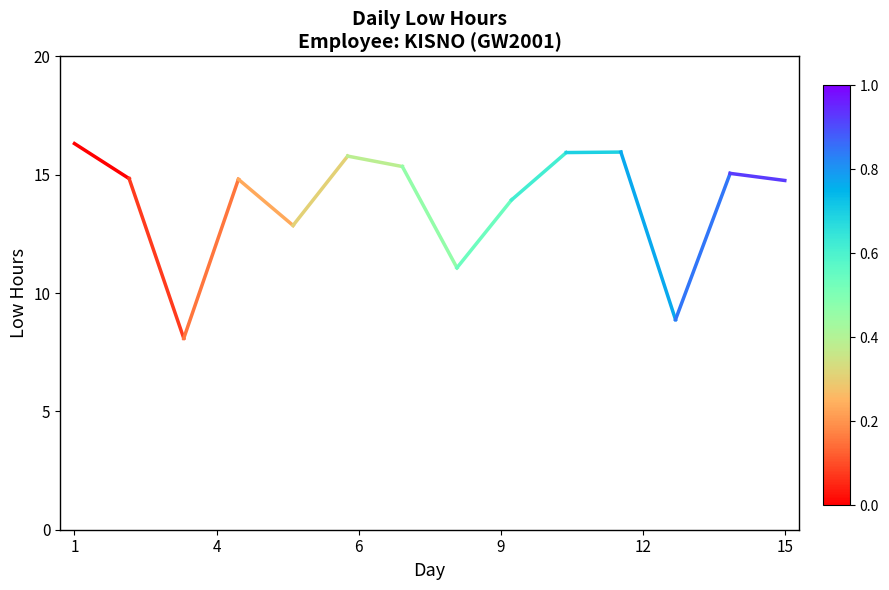

Read the value at 4.

14.8